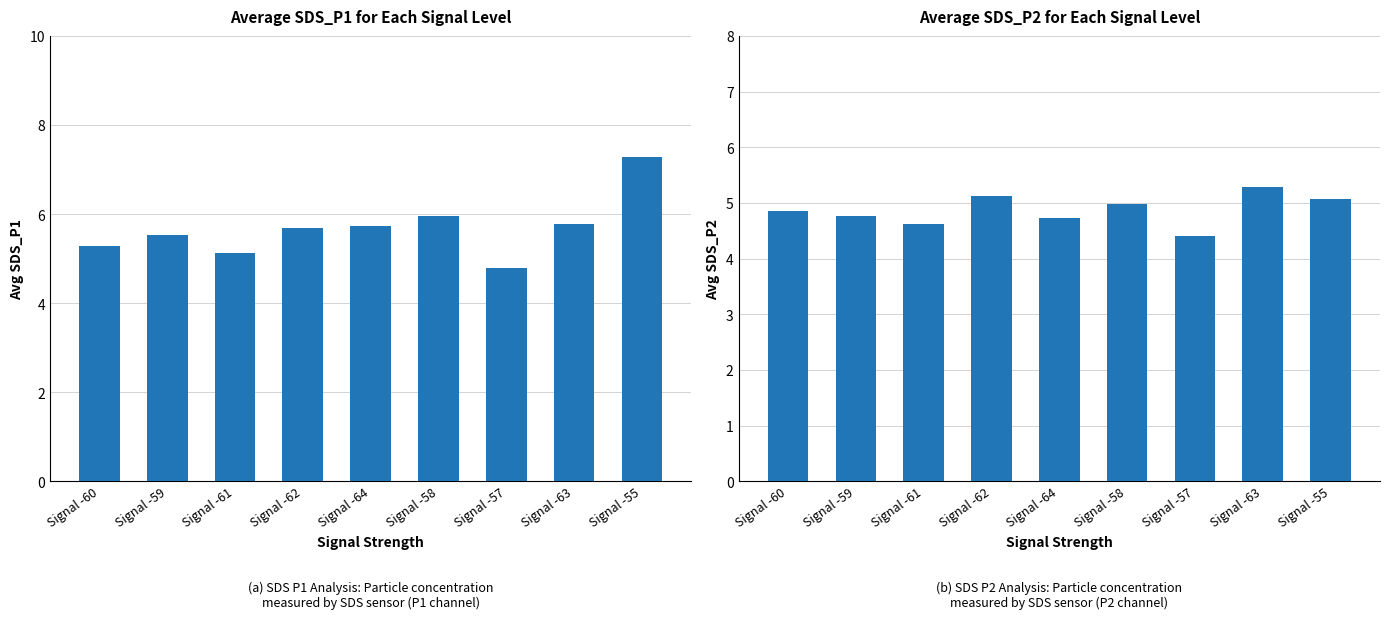

Which series changed the most between Signal -61 and Signal -64?

SDS_P1